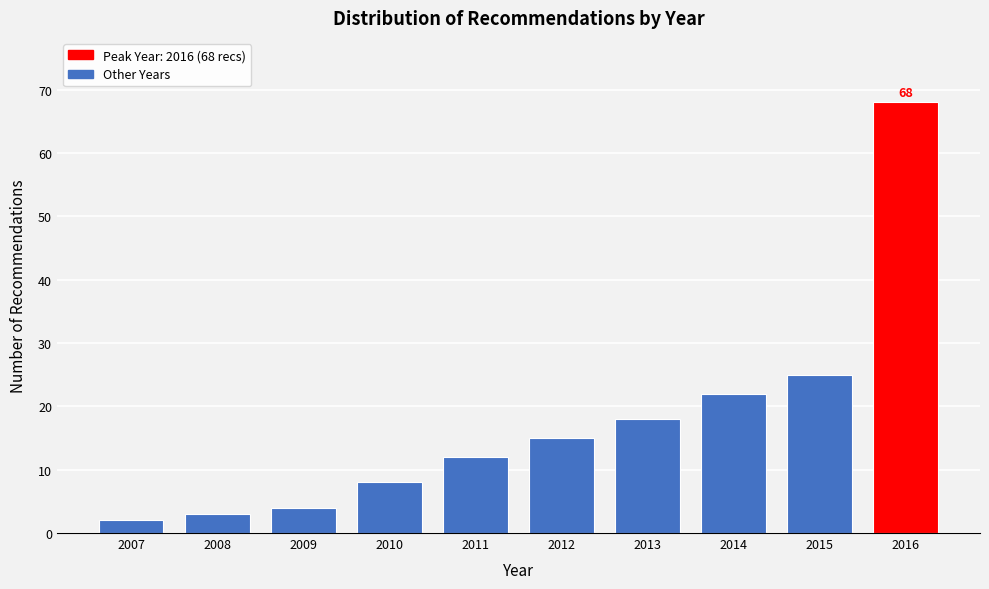

Reading right to left, list all the values displayed in this chart.

2016=68	2015=25	2014=22	2013=18	2012=15	2011=12	2010=8	2009=4	2008=3	2007=2